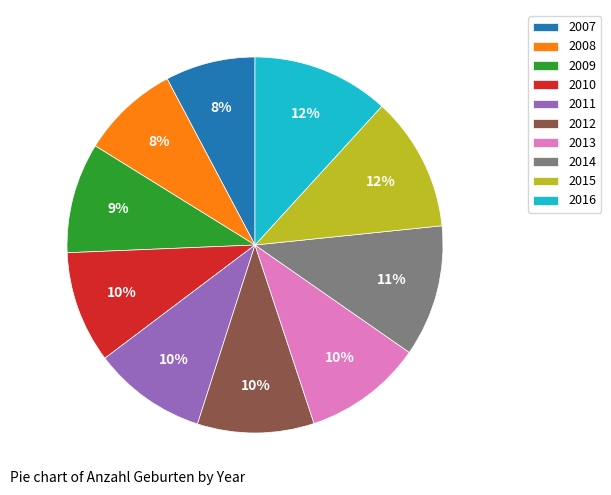

How many segments does this pie chart have?

10